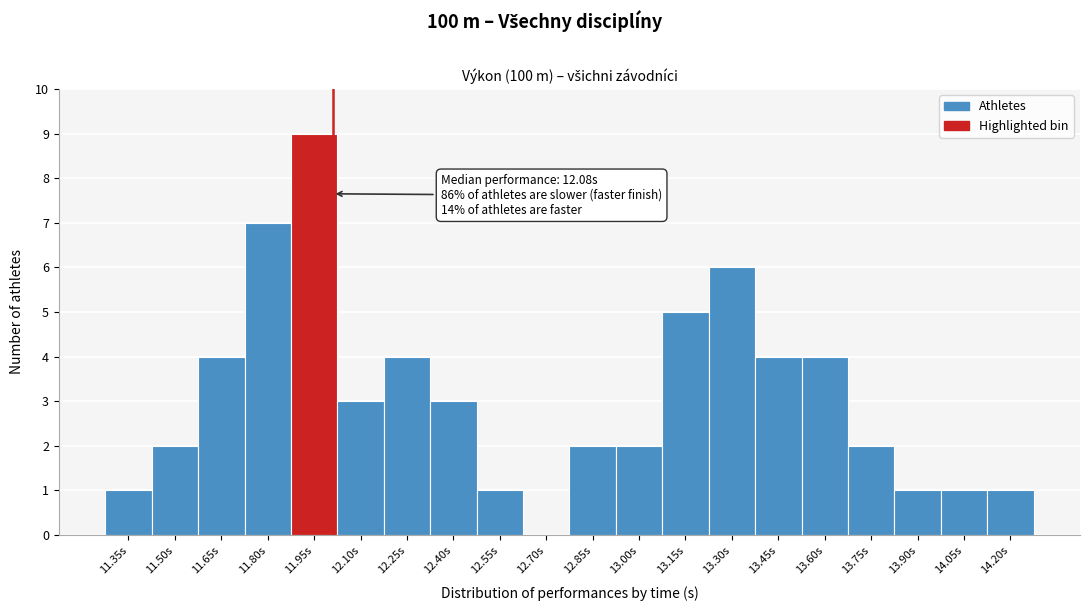

Reading left to right, what are all the values shown in this chart?

11.35s=1	11.50s=2	11.65s=4	11.80s=7	11.95s=9	12.10s=3	12.25s=4	12.40s=3	12.55s=1	12.70s=0	12.85s=2	13.00s=2	13.15s=5	13.30s=6	13.45s=4	13.60s=4	13.75s=2	13.90s=1	14.05s=1	14.20s=1